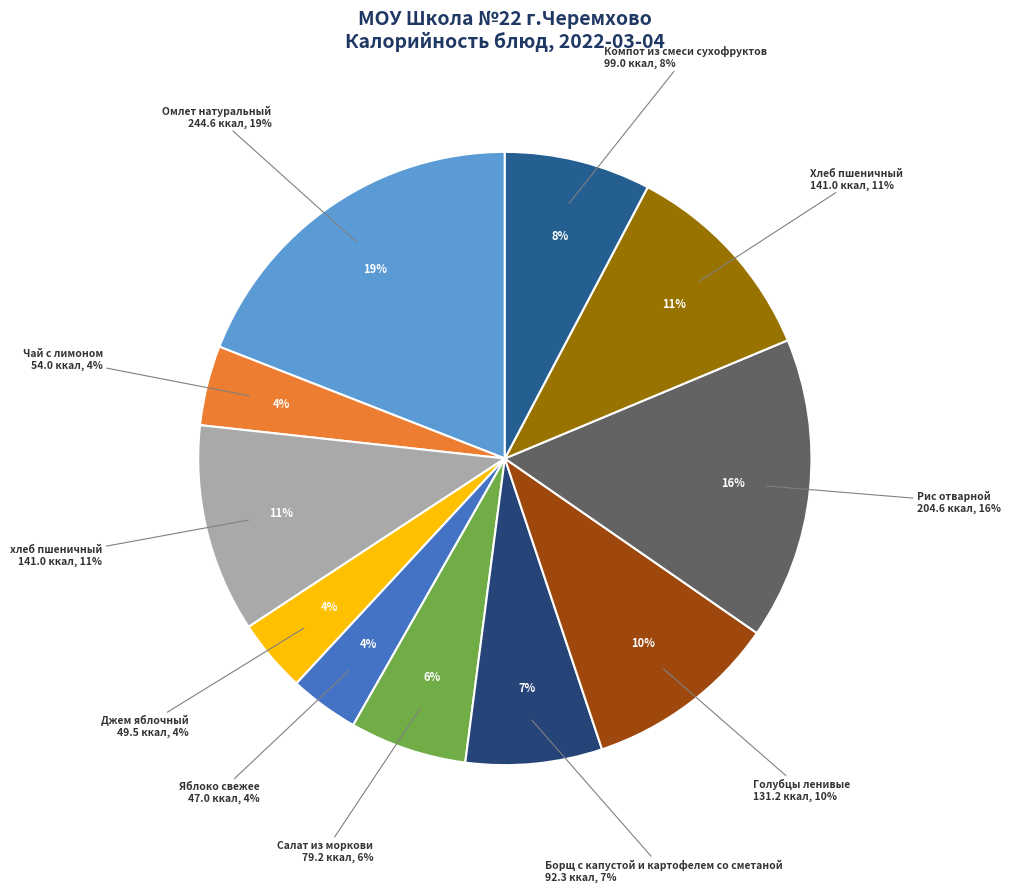

Is there a majority slice in this chart?

No